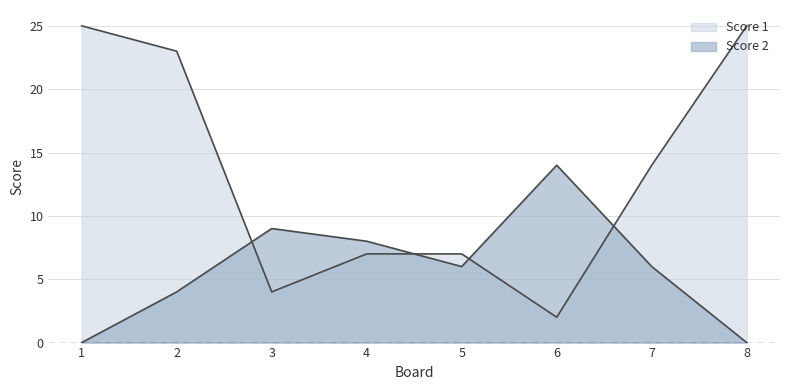

True or false: Score 2 has more than 1 points higher than both neighbors.

True